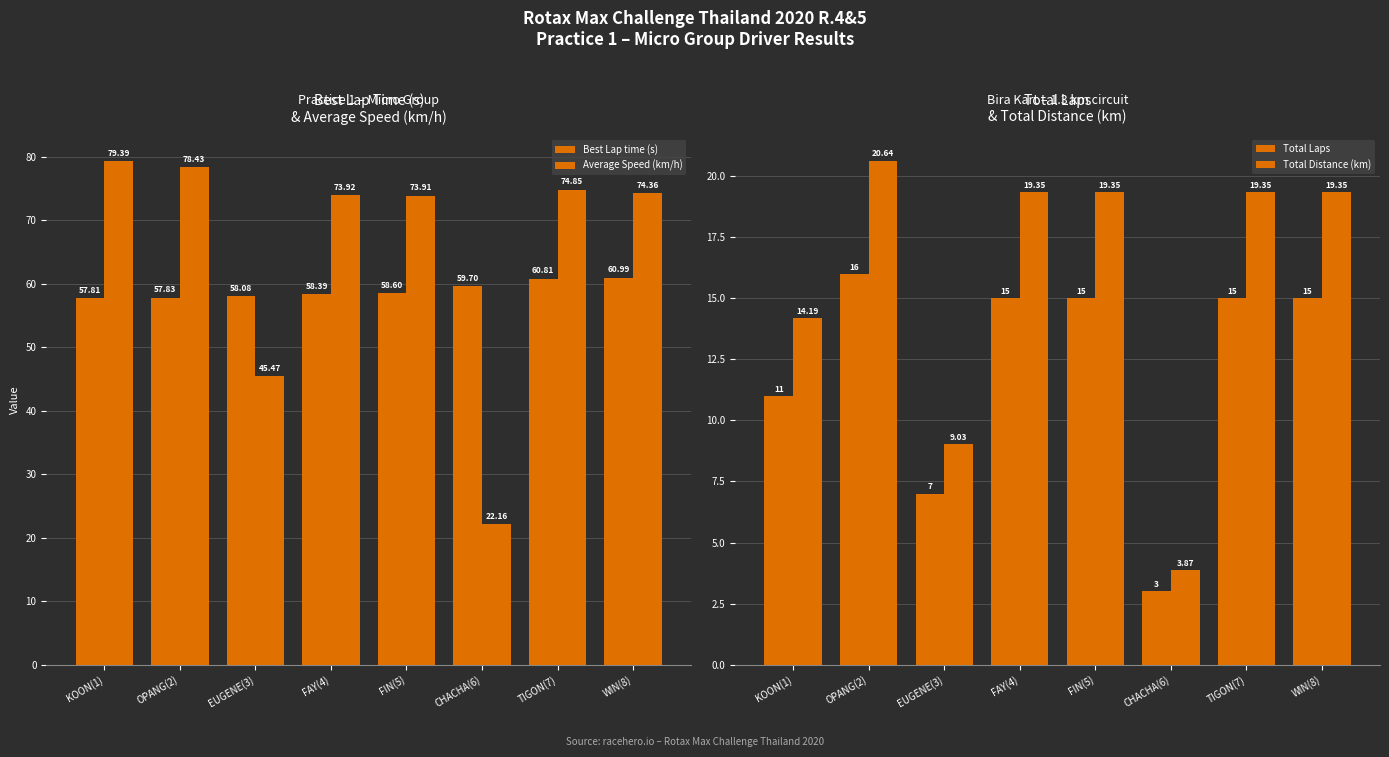

At CHACHA(6), list the series in order from largest to smallest.

Best Lap time (s), Average Speed (km/h), Total Distance (km), Total Laps